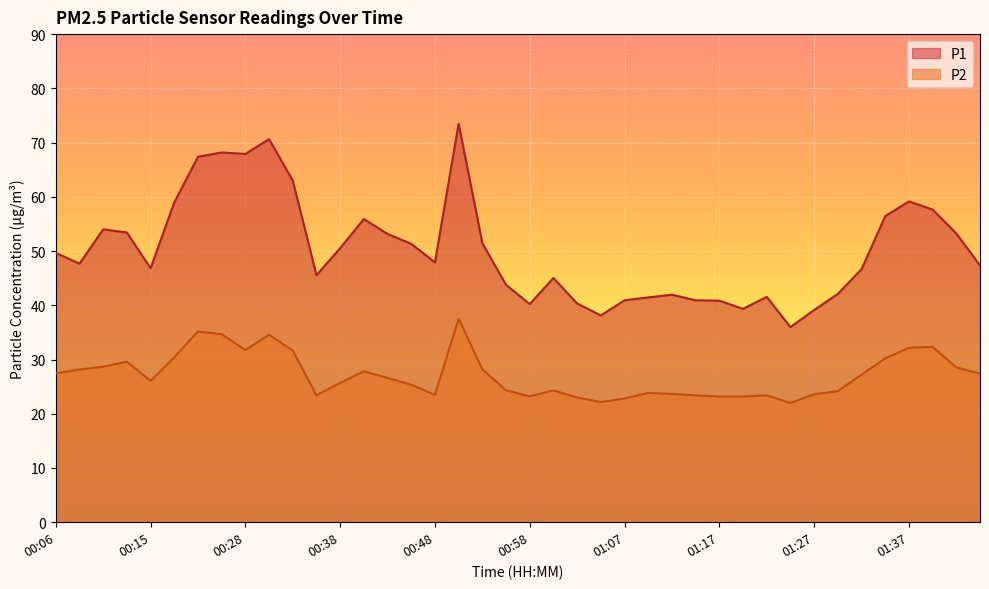

List the series in order of their overall mean, highest first.

P1, P2